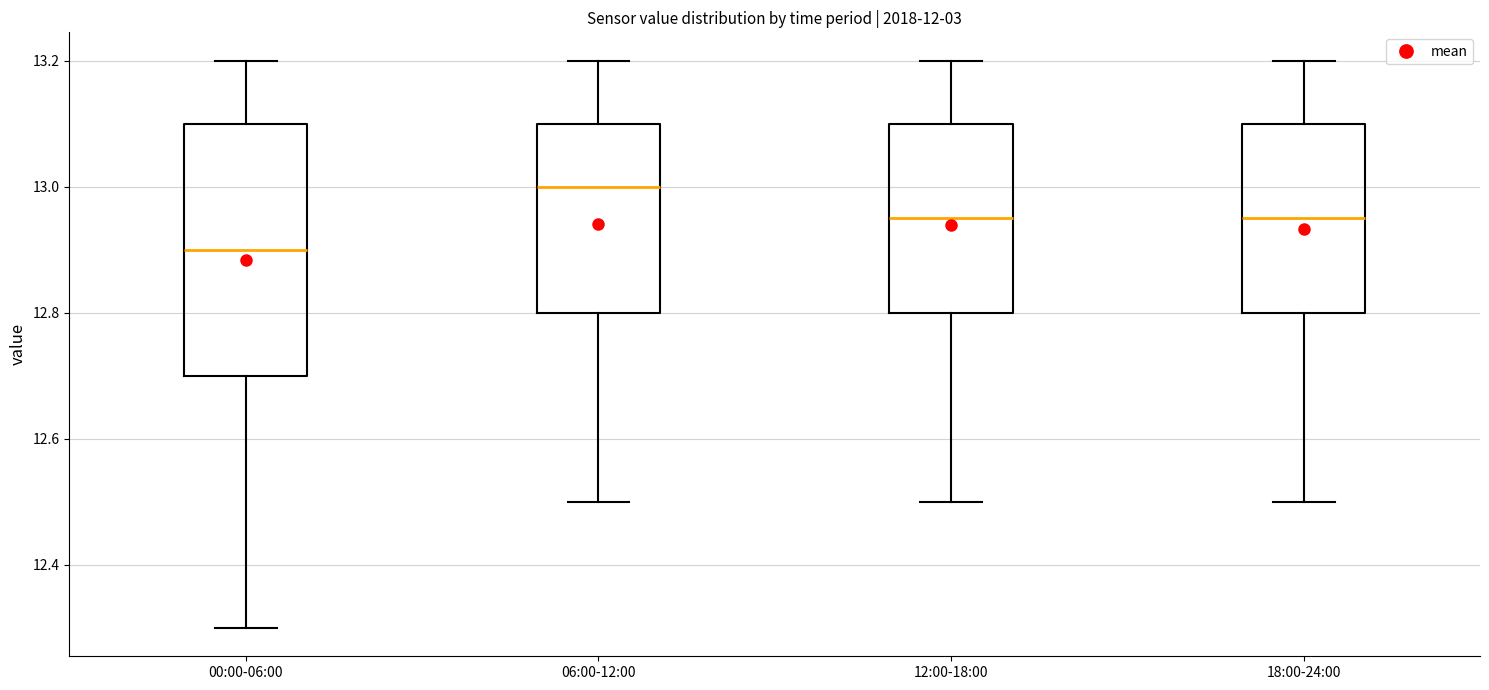

Which box's median line is the lowest?

00:00-06:00